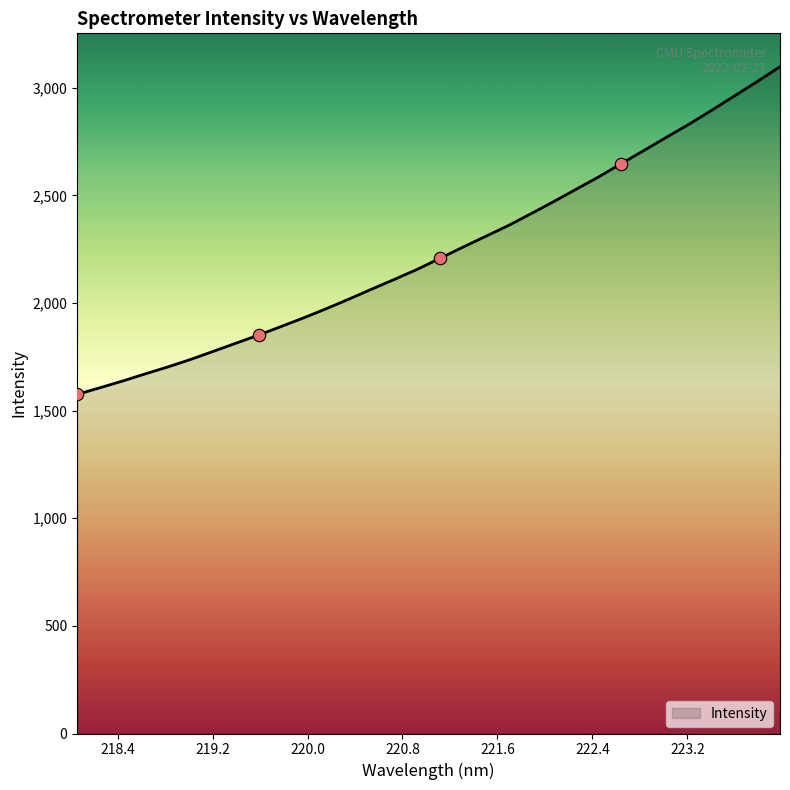

What is the difference between the maximum and minimum values?

1522.5